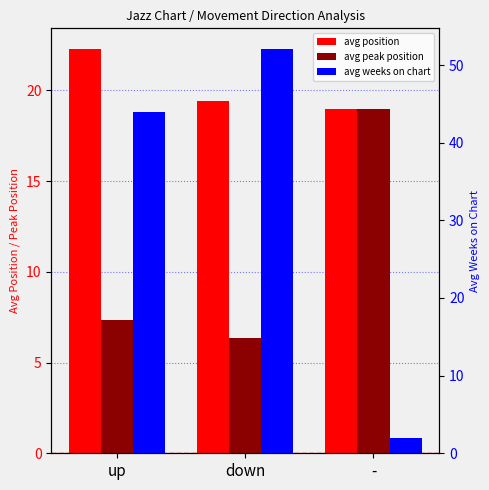

What is the value of the avg position bar at the 2nd from the left?

19.4